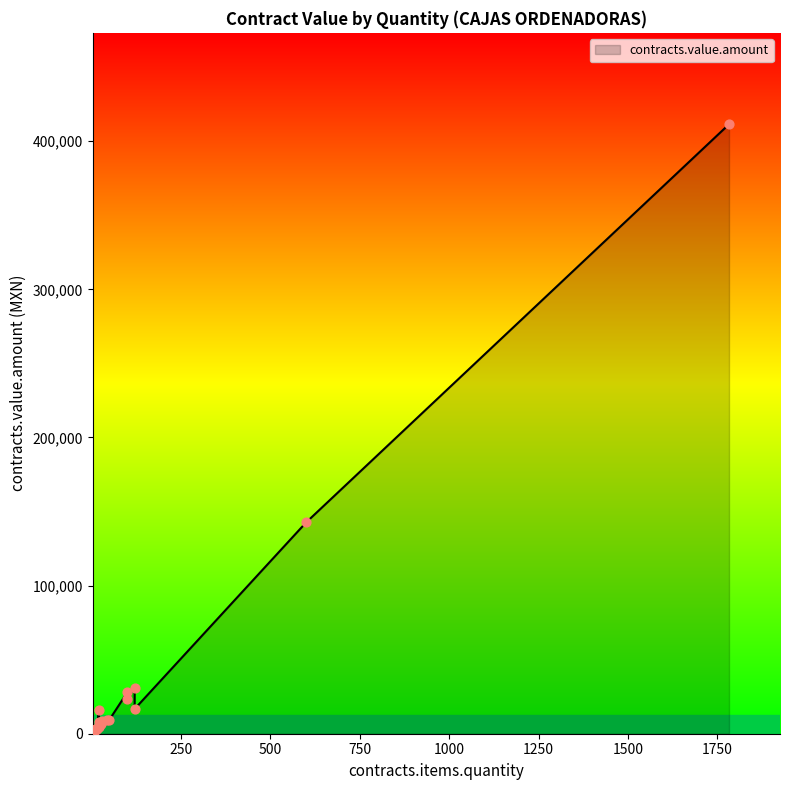

What is the change in value from 15 to 8?

-87.0